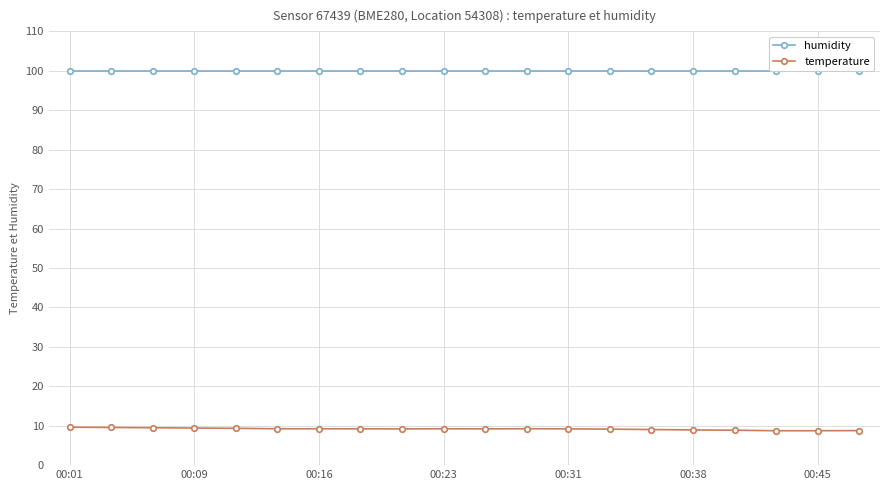

At which label does temperature first exceed 9?

00:01